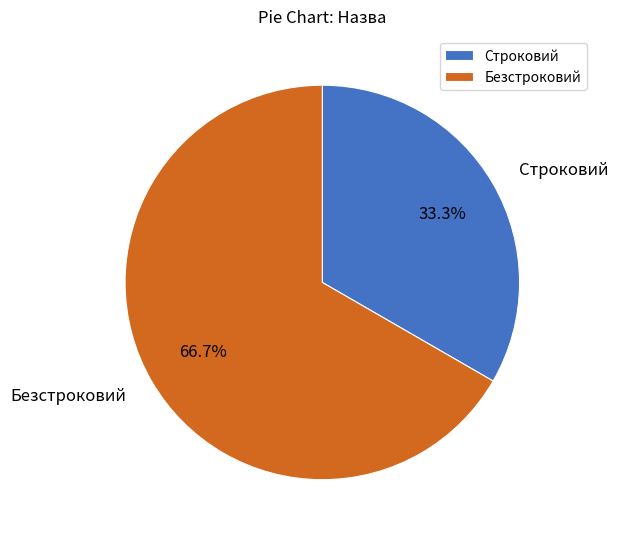

How many slices are in this pie chart?

2